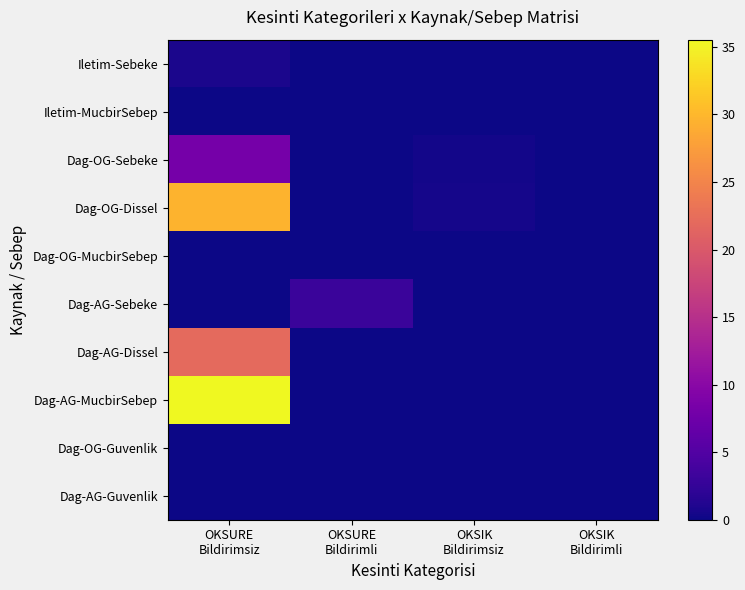

At which category is the sum across all series the highest?

OKSURE
Bildirimsiz